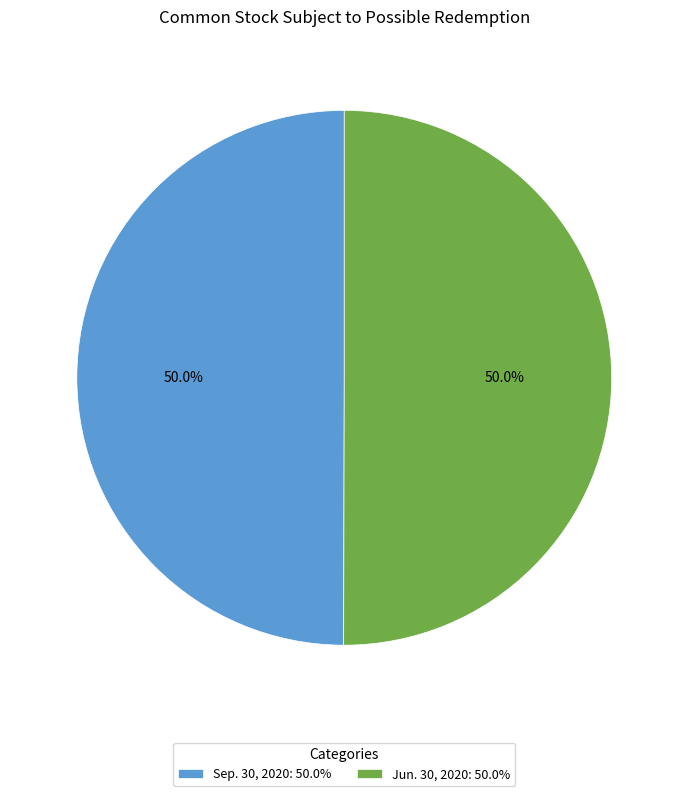

True or false: Jun. 30, 2020 accounts for 50% of the total.

True